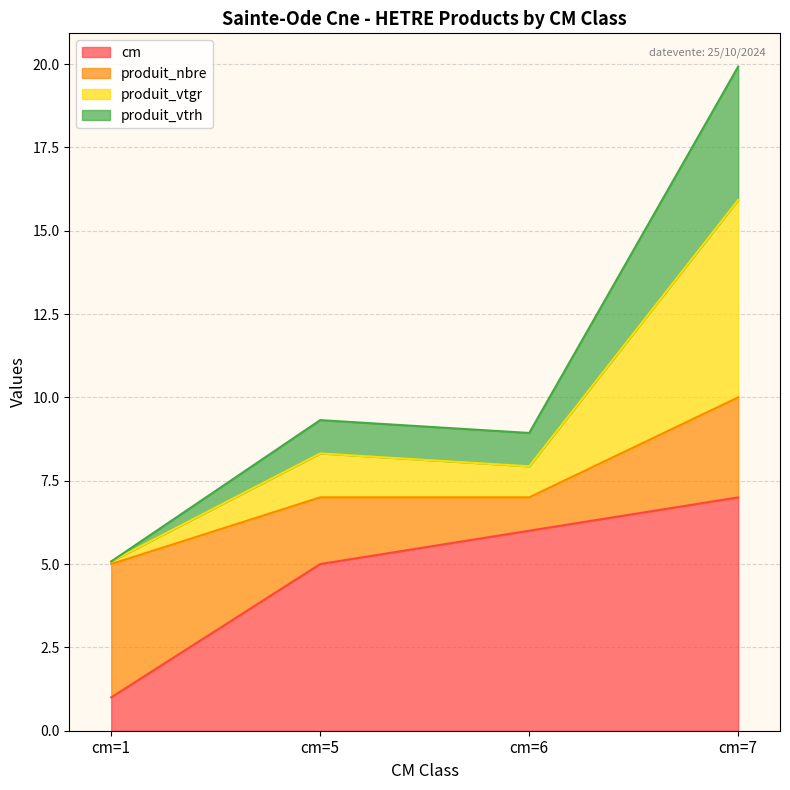

True or false: cm has more than 1 interior local peaks.

False